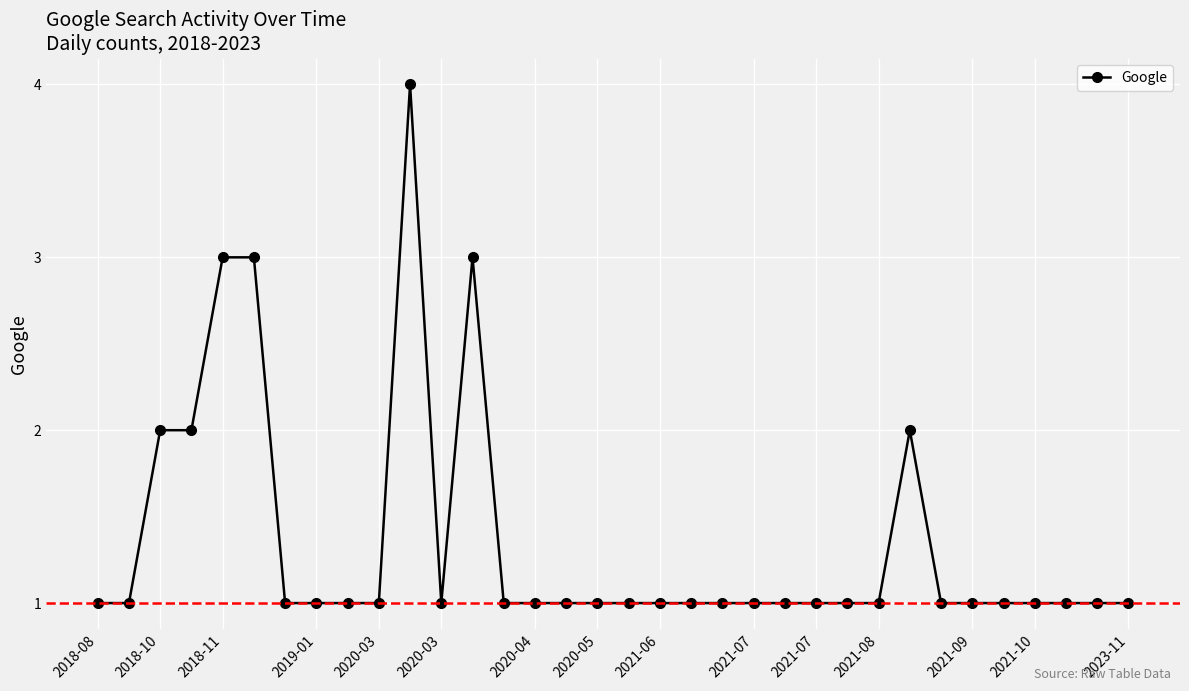

Reading left to right, transcribe all the data shown in this chart.

1	1	2	2	3	3	1	1	1	1	4	1	3	1	1	1	1	1	1	1	1	1	1	1	1	1	2	1	1	1	1	1	1	1